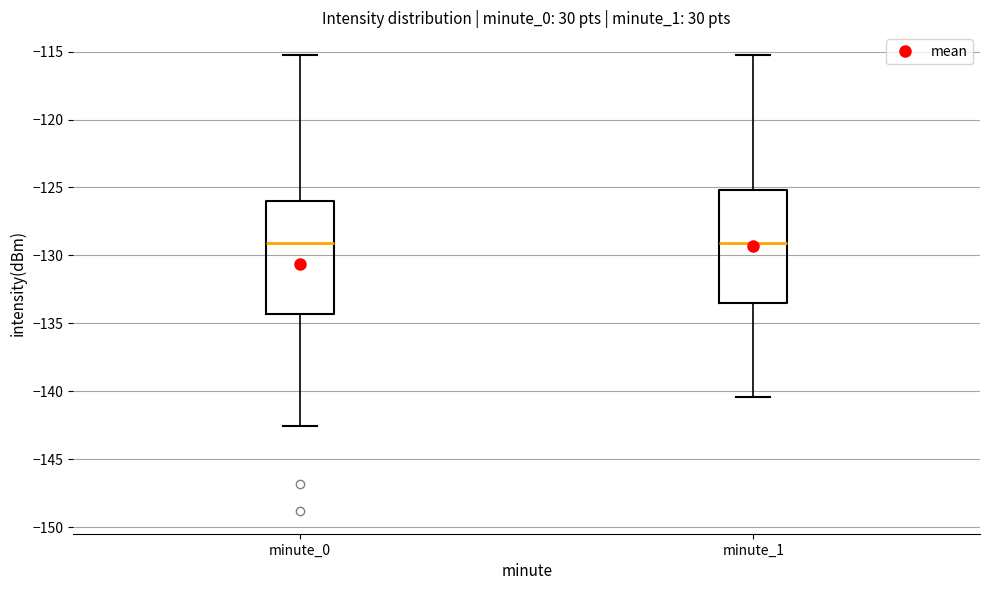

Reading left to right, read every box against the y-axis: the position of its median line, the range the box covers, and the ends of its whiskers. The values are not printed on the chart, so give them approximately, as read against the axis.

minute_0: median -129.0, box -134.5 to -126.0, whiskers -142.5 to -115.5
minute_1: median -129.0, box -133.5 to -125.0, whiskers -140.5 to -115.5